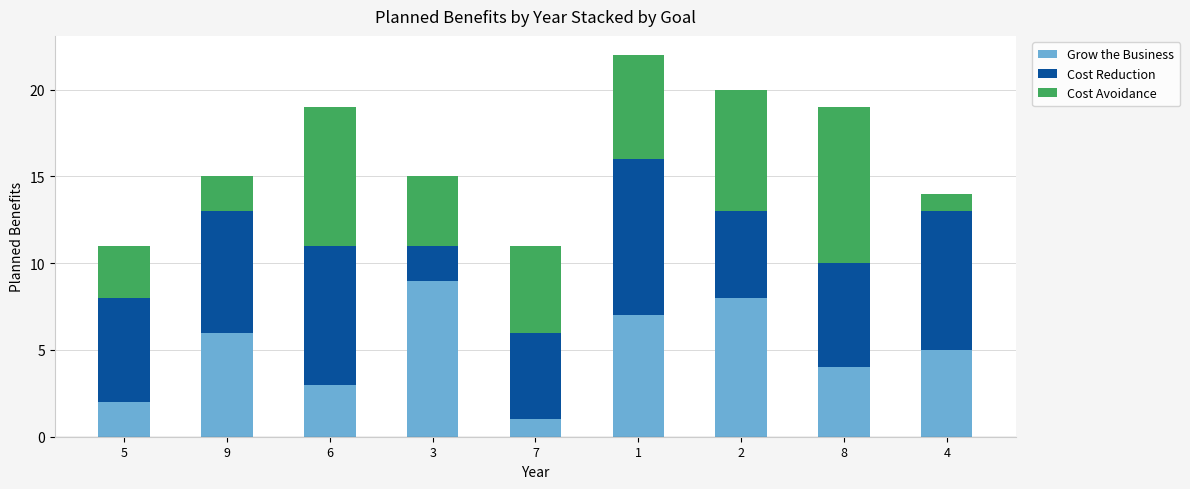

Reading left to right, list the values for the Grow the Business series.

2	6	3	9	1	7	8	4	5